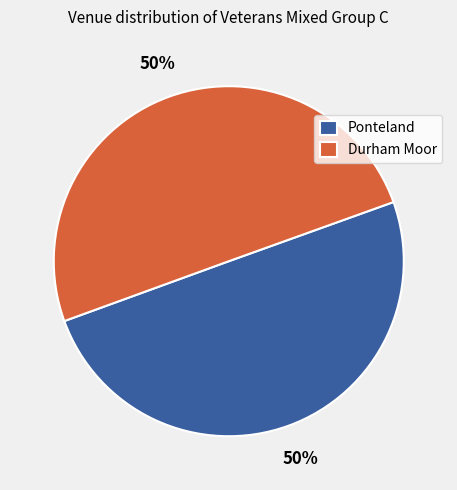

What is the ratio of the value at Durham Moor to the value at Ponteland?

1.0